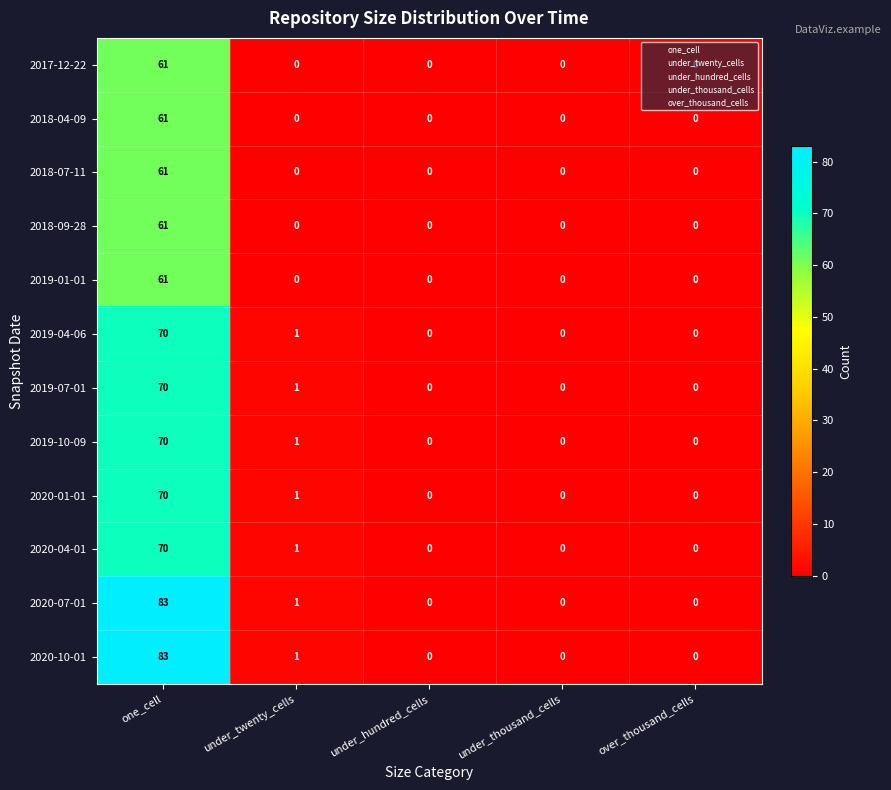

The 2018-07-11 series shows 83 at one_cell. True or false?

False